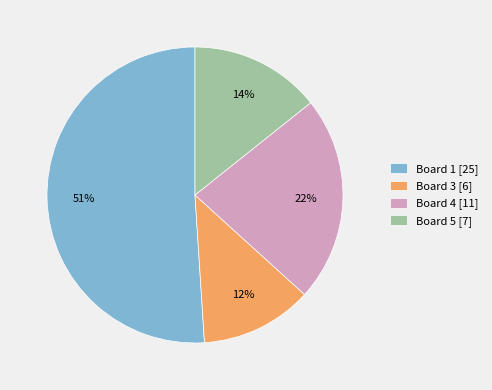

Combined, do Board 4 [11] and Board 1 [25] account for over 50%?

Yes